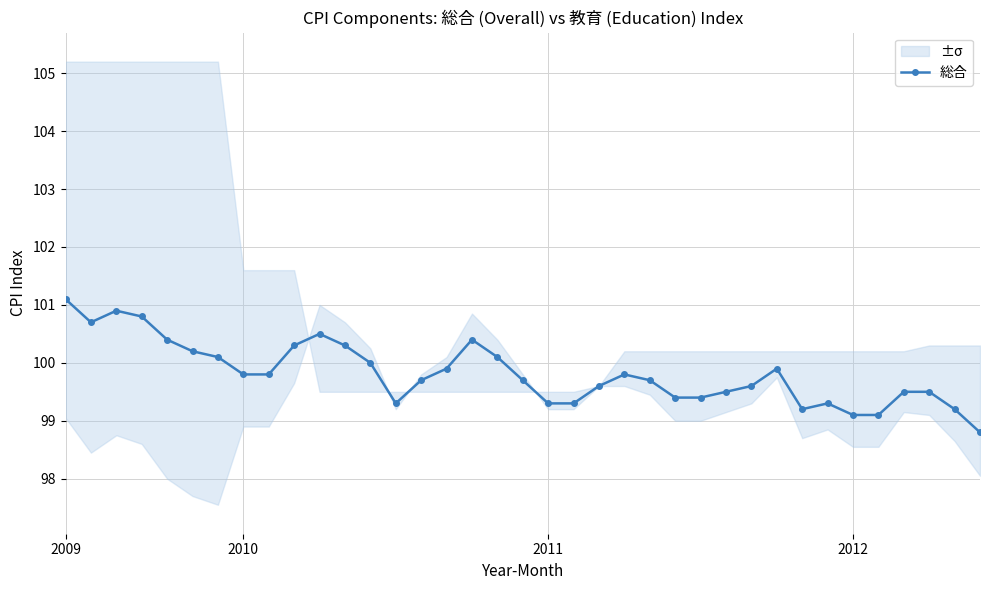

Count the number of values greater than 99.

36